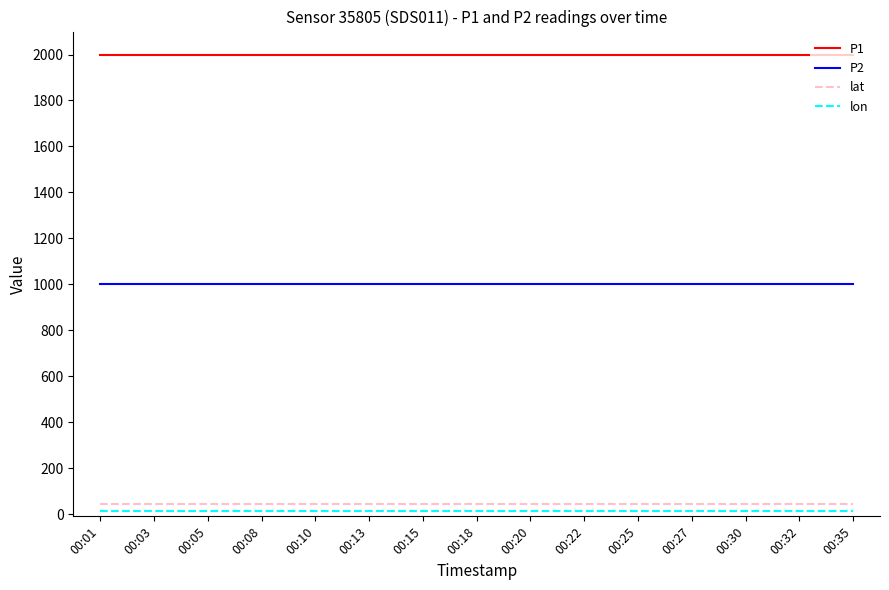

What are all the series names shown in the legend?

P1, P2, lat, lon